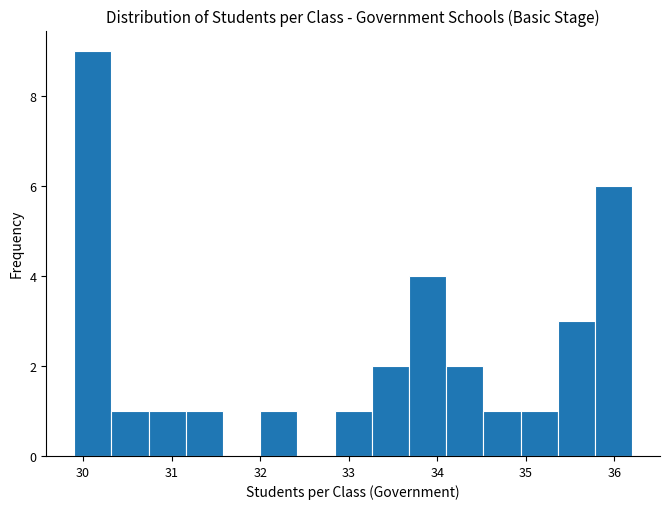

Reading left to right, list every bar in this chart as the range it spans on the x-axis followed by its height. Neither the bar edges nor the heights are printed on the chart, so give them approximately, as read against the axes.

29.90 to 30.32: 9
30.32 to 30.74: 1
30.74 to 31.16: 1
31.16 to 31.58: 1
31.58 to 32.00: 0
32.00 to 32.42: 1
32.42 to 32.84: 0
32.84 to 33.26: 1
33.26 to 33.68: 2
33.68 to 34.10: 4
34.10 to 34.52: 2
34.52 to 34.94: 1
34.94 to 35.36: 1
35.36 to 35.78: 3
35.78 to 36.20: 6